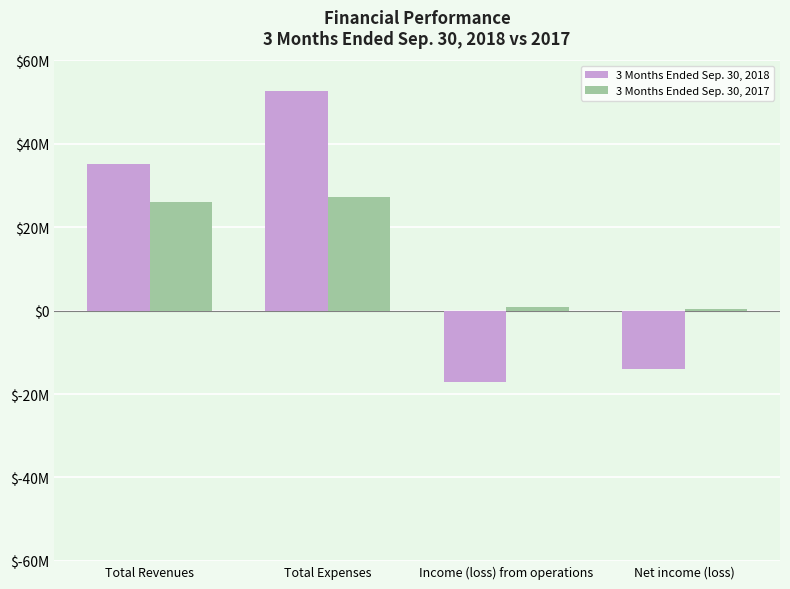

Does the chart contain any negative values?

Yes